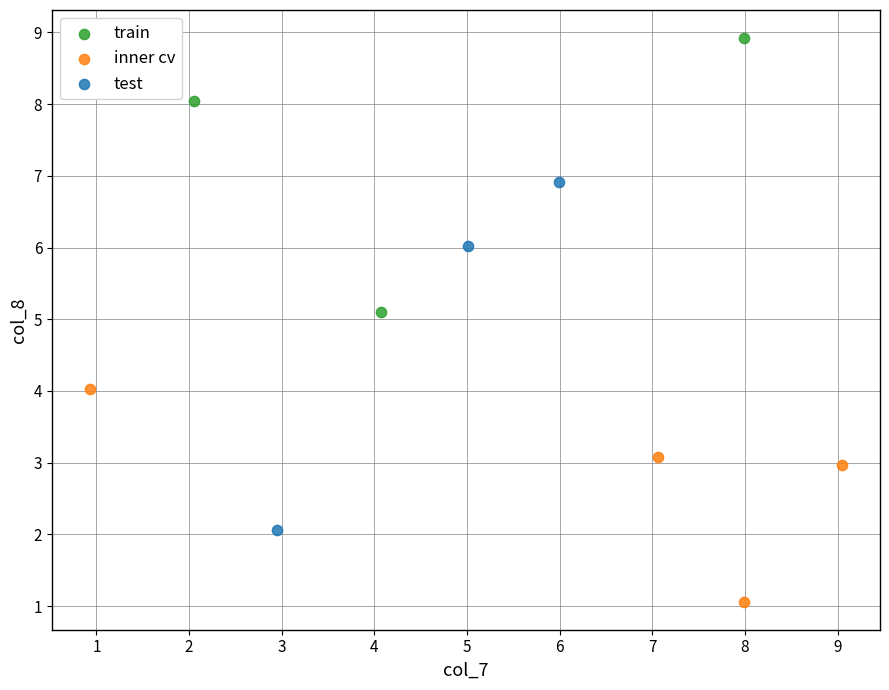

Which series reaches the maximum Y coordinate?

train